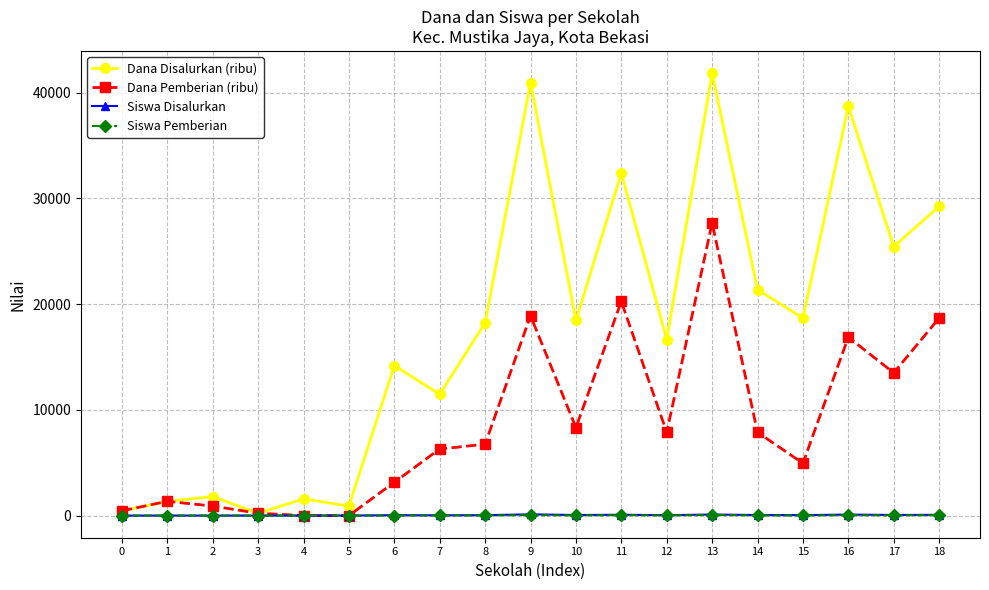

The value of Dana Disalurkan (ribu) at 11 is 32400. True or false?

True